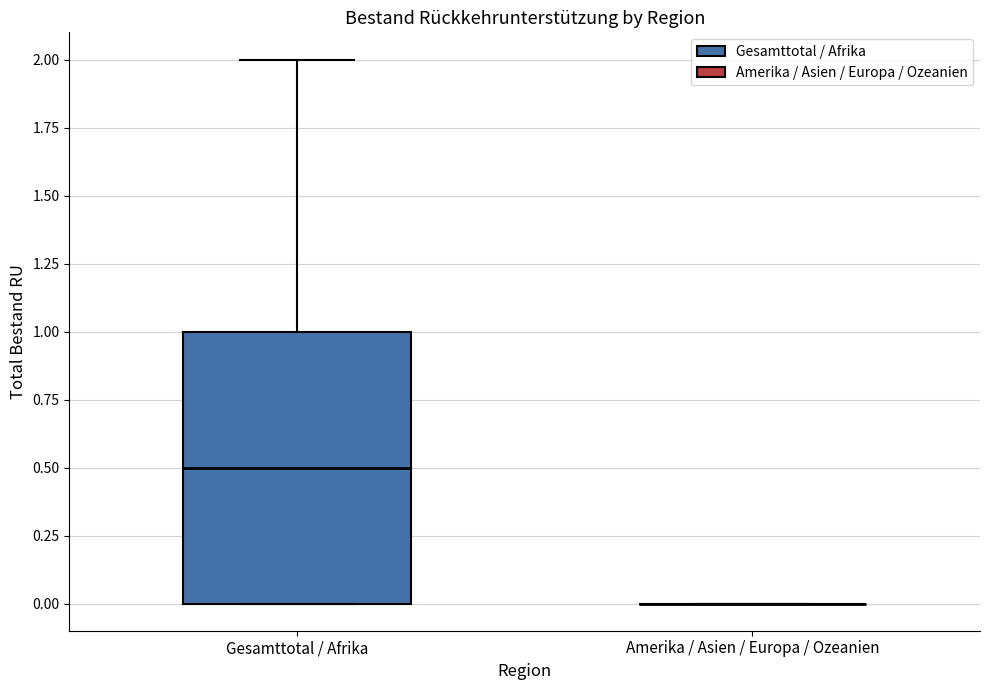

Where is the upper edge of the box for Gesamttotal / Afrika on the y-axis? The values are not printed on the chart, so give them approximately, as read against the axis.

1.0